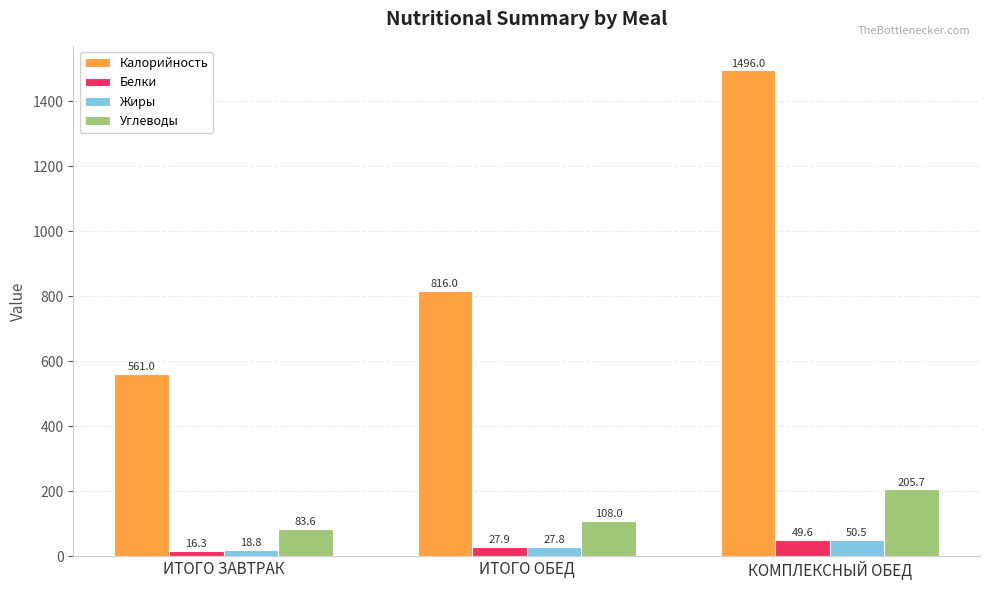

At which category does the chart reach its minimum across all series?

ИТОГО ЗАВТРАК